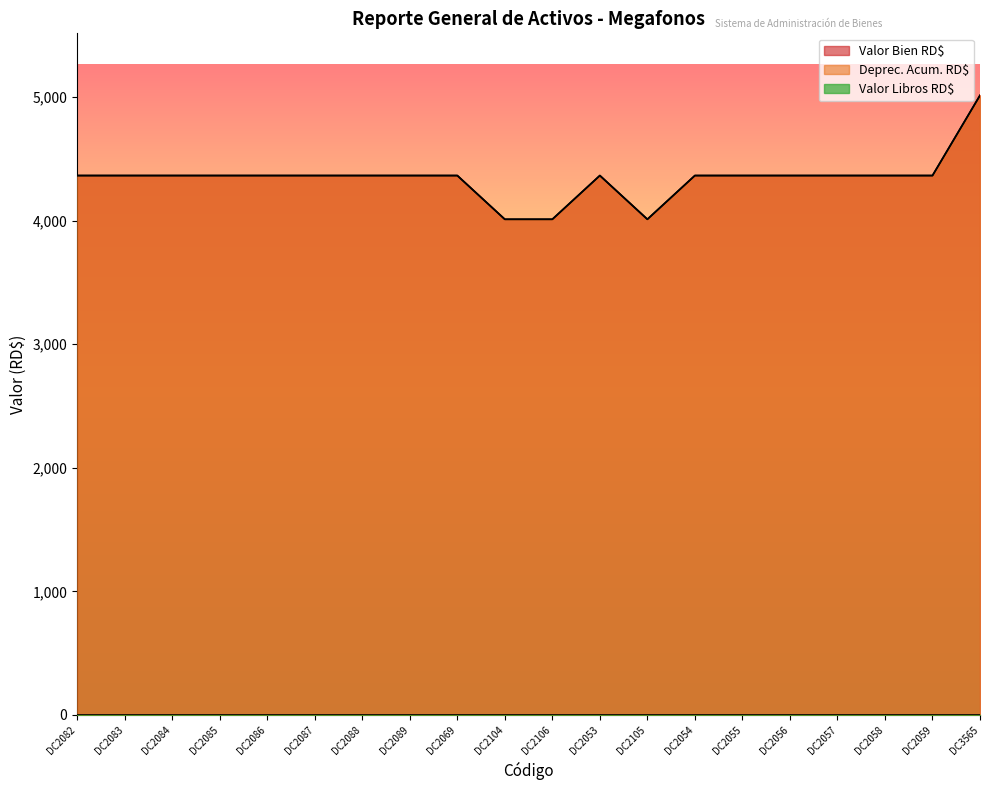

How many lines are shown in the chart?

3